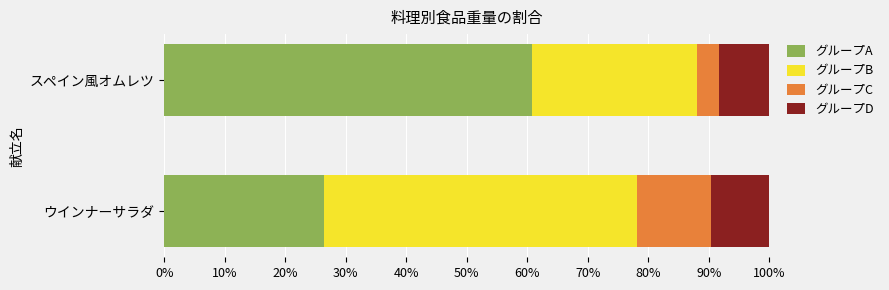

What is the total value across all series at ウインナーサラダ?

100.0